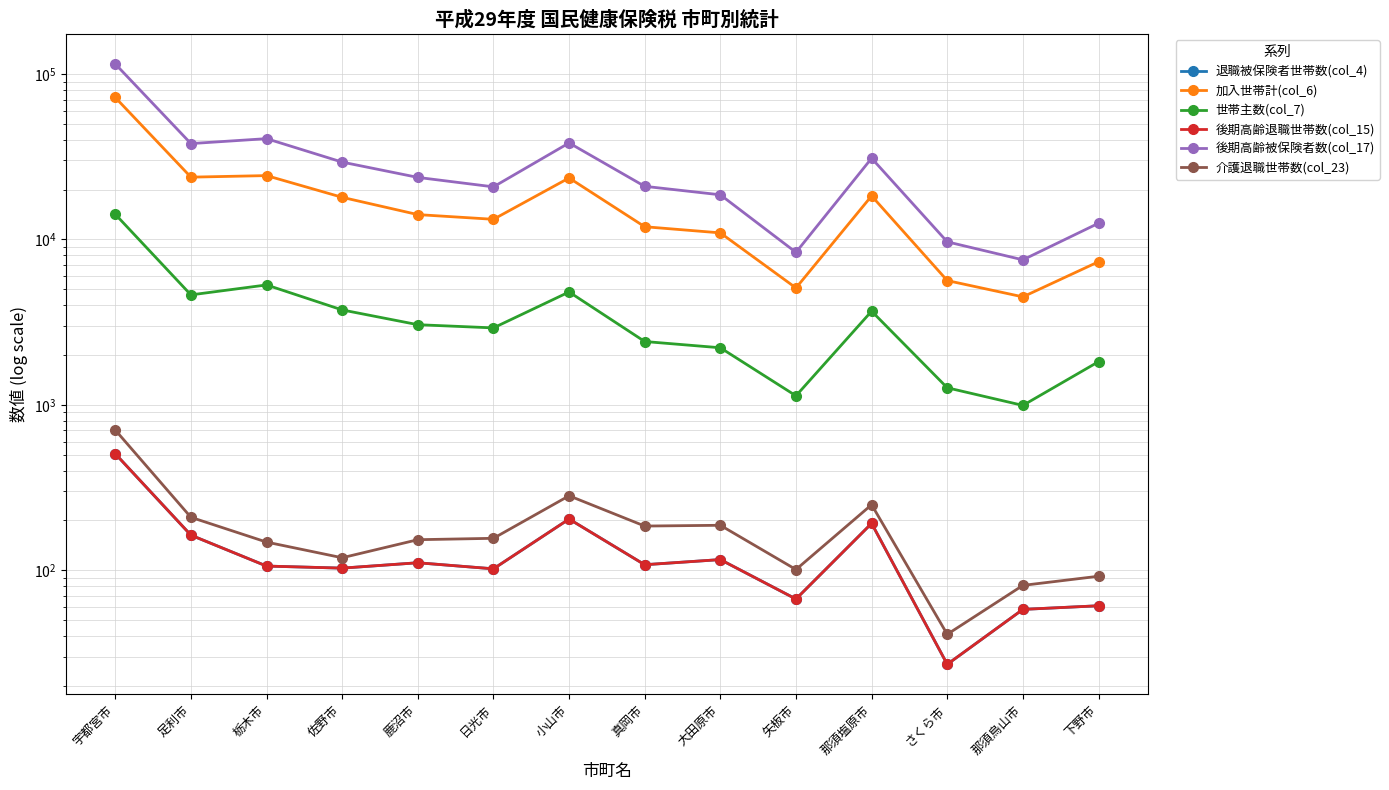

Rank the series at 鹿沼市 from lowest to highest value.

退職被保険者世帯数(col_4), 後期高齢退職世帯数(col_15), 介護退職世帯数(col_23), 世帯主数(col_7), 加入世帯計(col_6), 後期高齢被保険者数(col_17)